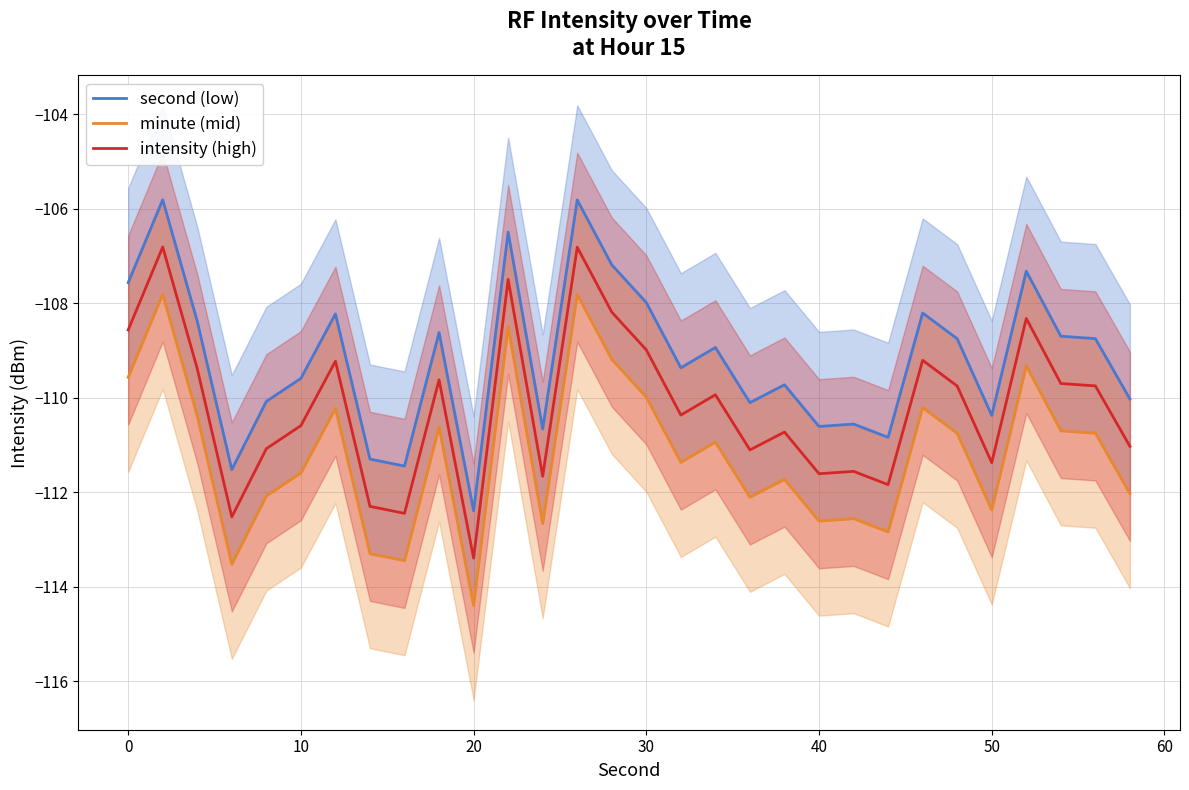

True or false: second (low) and intensity (high) cross at least once.

False